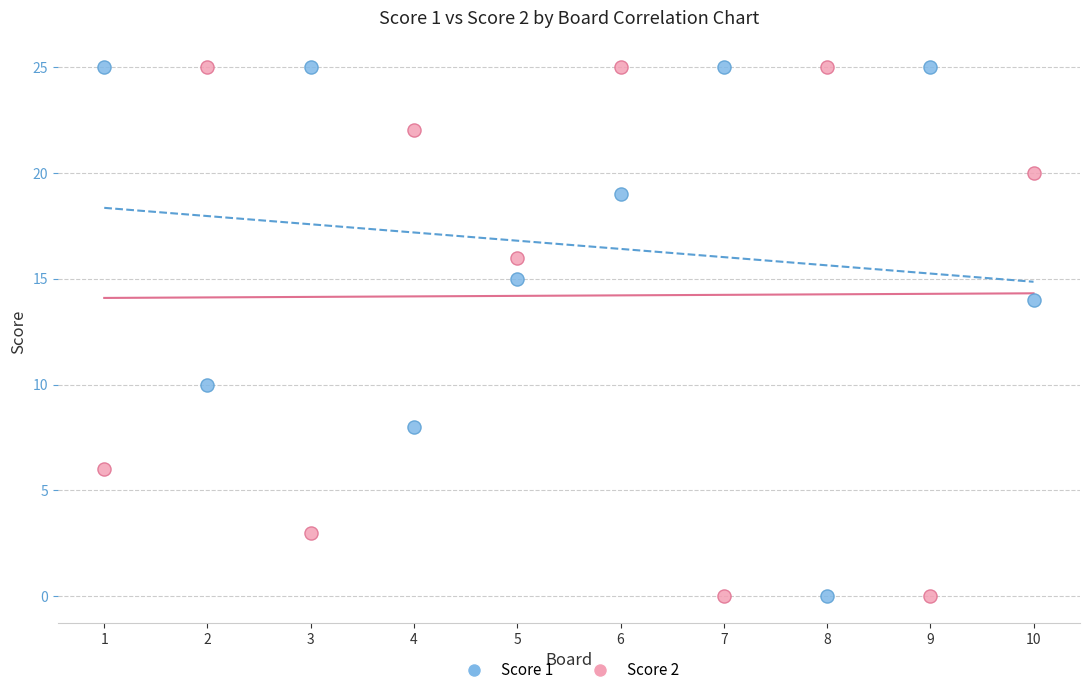

What is the X range (max minus min) for the scatter plot?

9